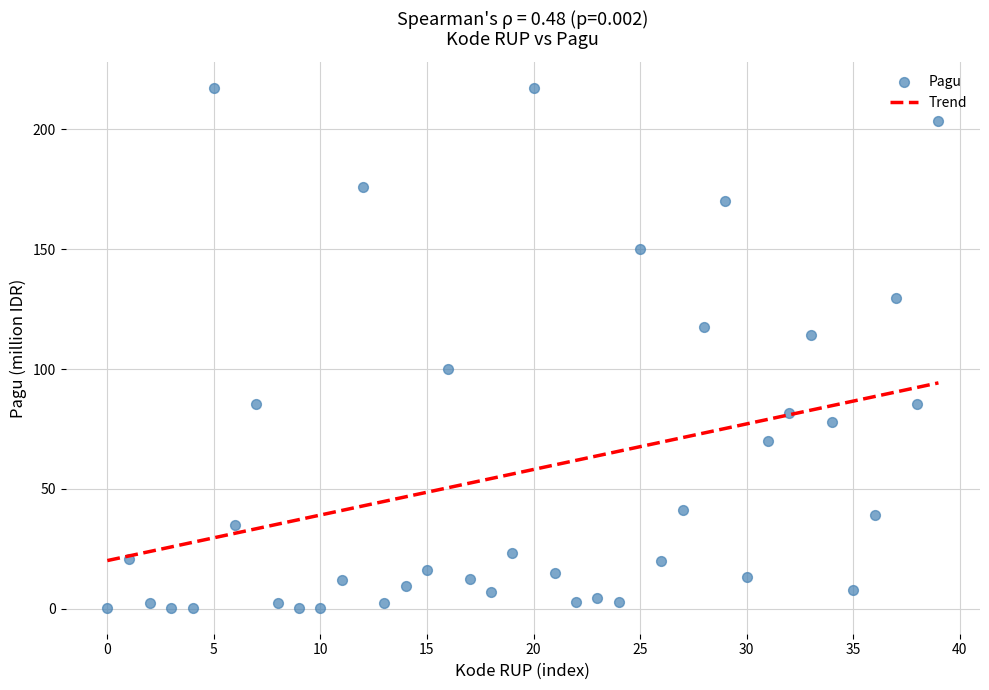

What is the range of Y values (max minus min)?

216.9